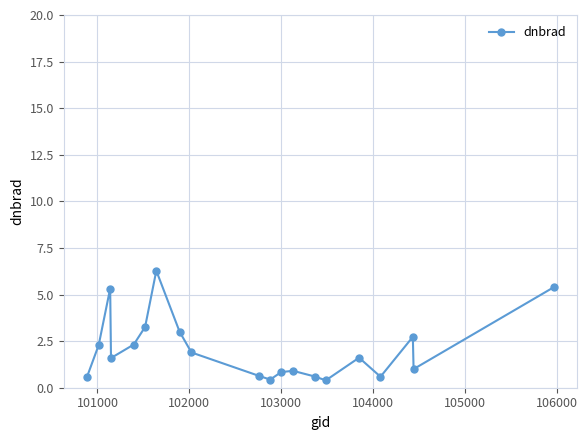

How many data points does each series have?

20